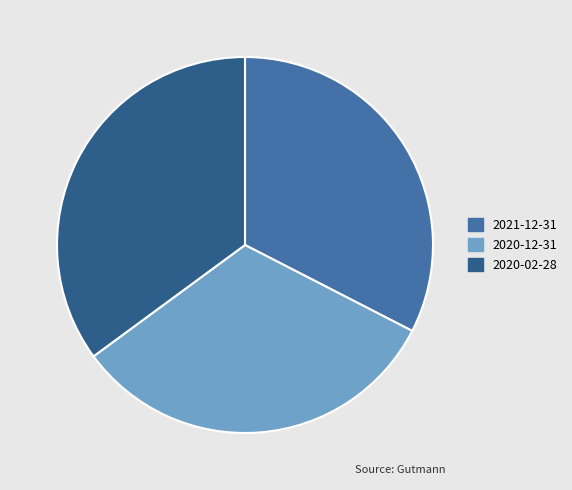

Does any single category account for the majority?

No